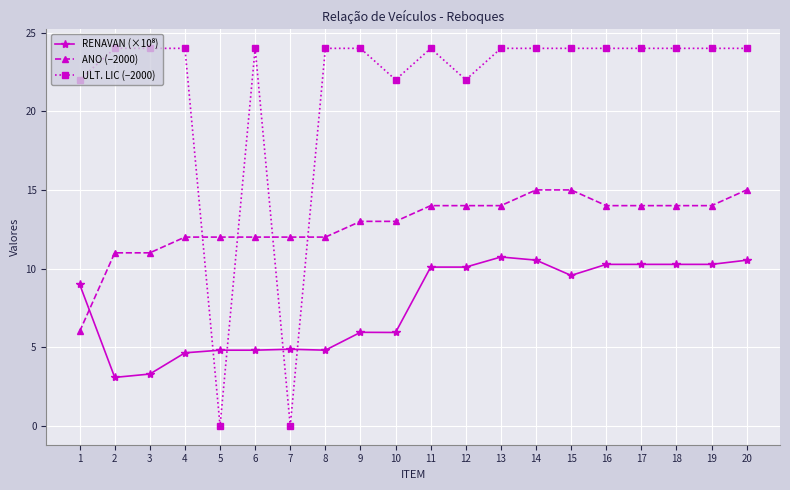

Which series has the widest spread of values?

ULT. LIC (−2000)